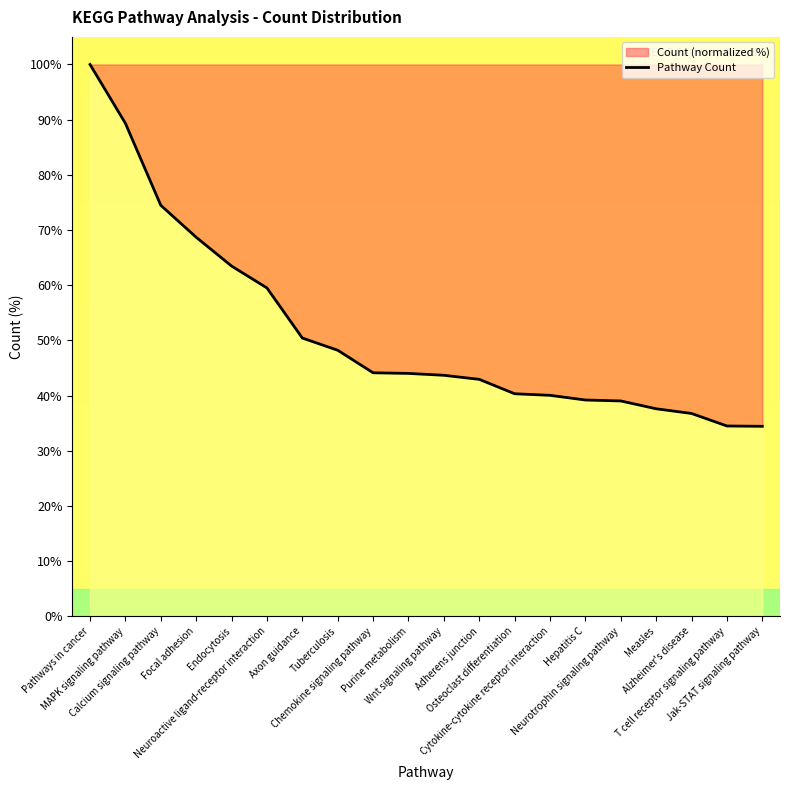

Which category has the lowest value across all series?

Jak-STAT signaling pathway